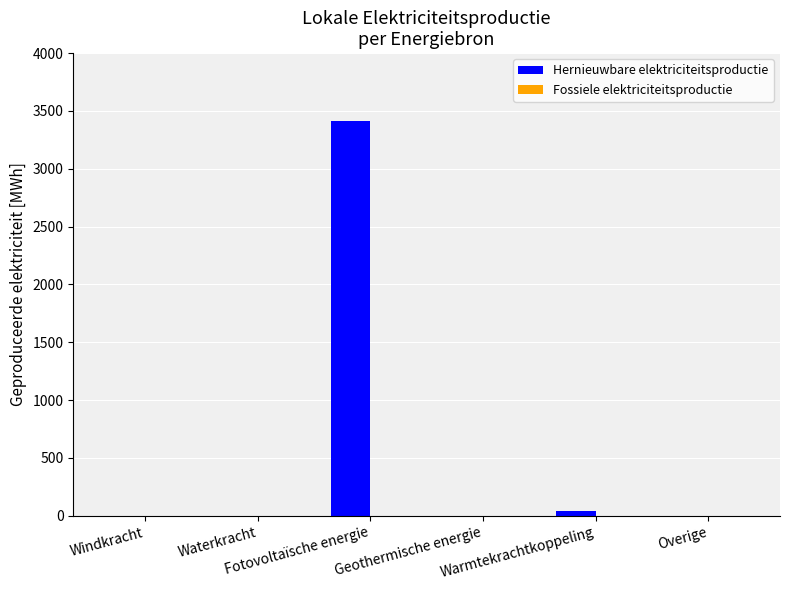

What is the maximum value shown in the chart?

3410.0